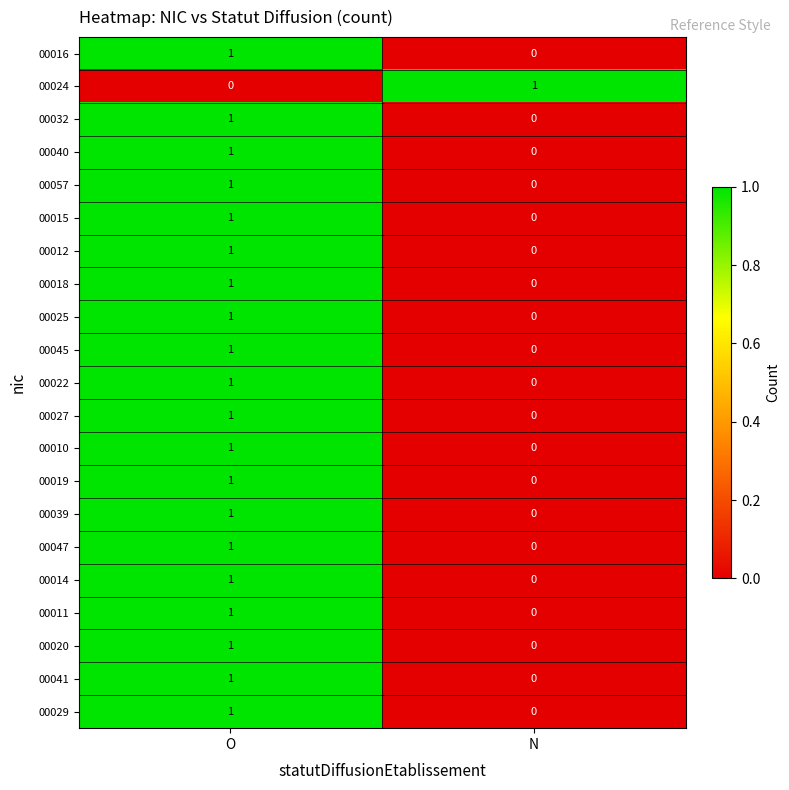

At which category is the sum across all series the highest?

O